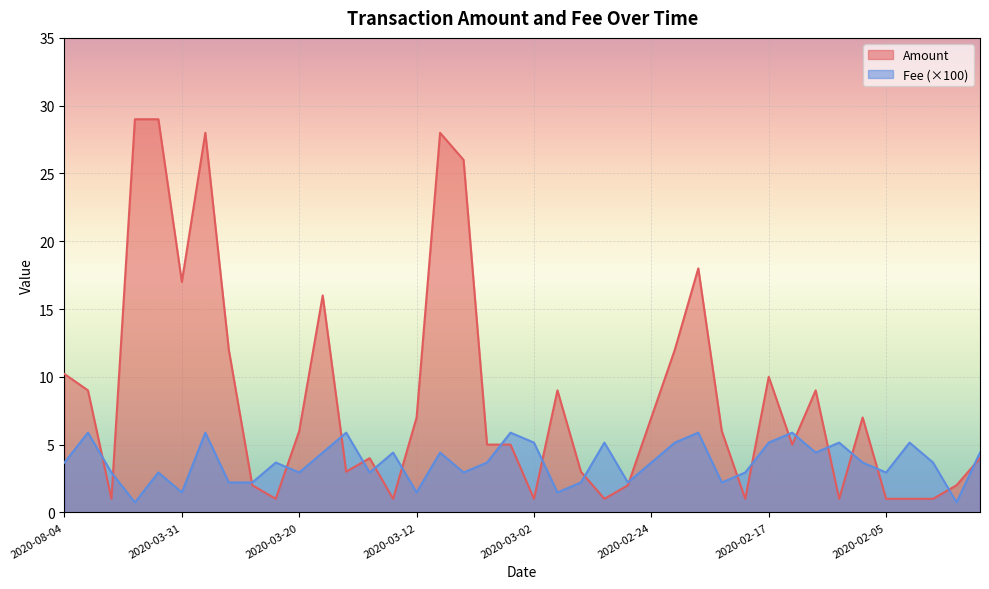

Where is Amount nearest to the value 15?

2020-03-18